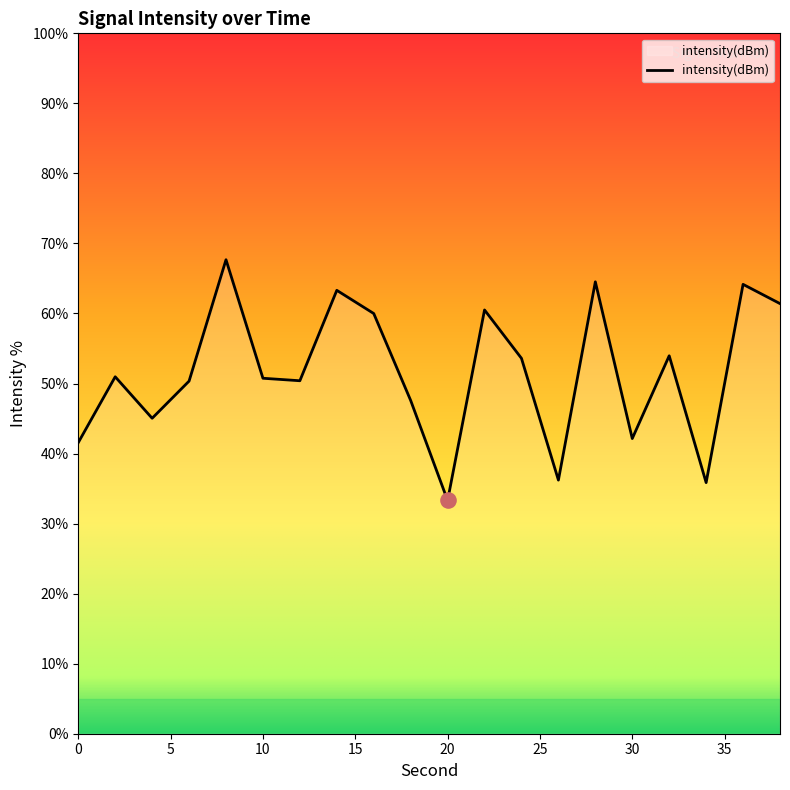

What is the greatest value displayed?

67.7